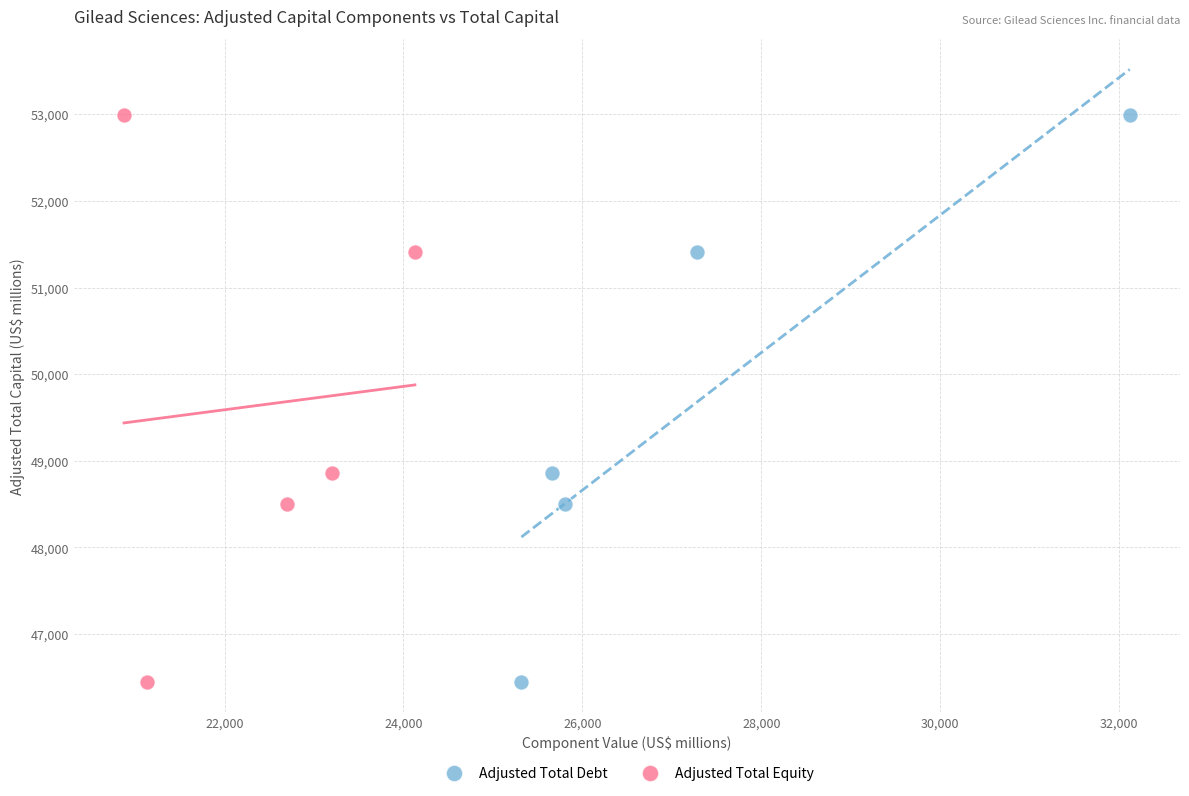

What are all the series names shown in the legend?

Adjusted Total Debt, Adjusted Total Equity